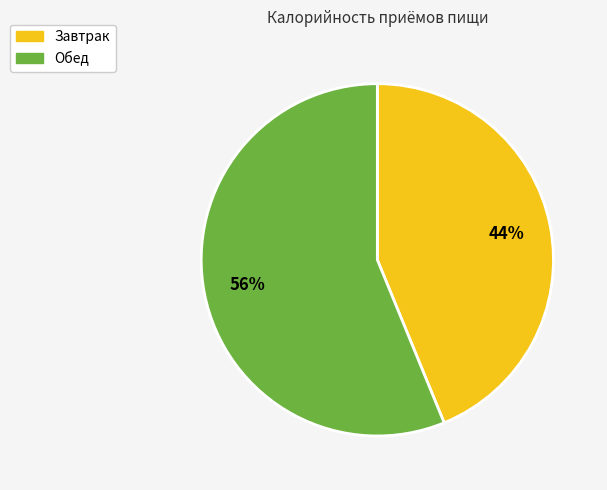

How many segments does this pie chart have?

2